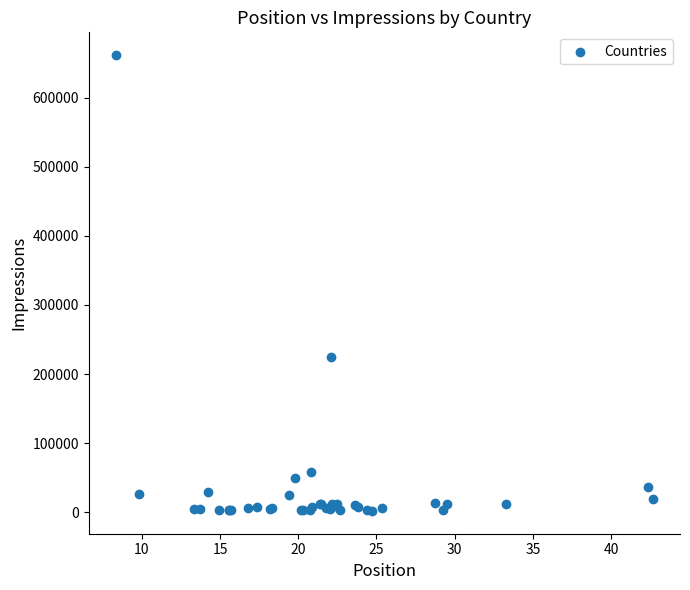

What Y value in the scatter plot is closest to 331808?

225291